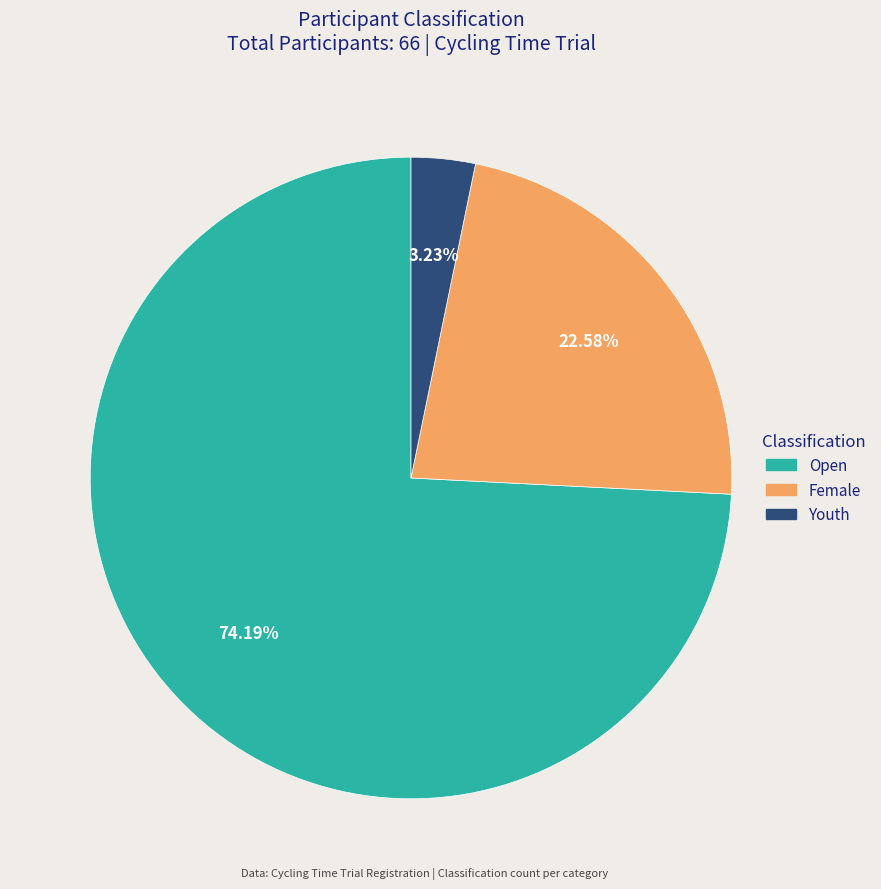

Which slice is the smallest?

Youth